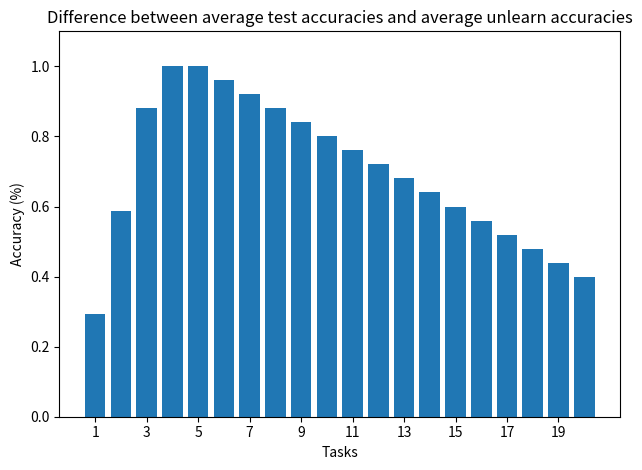

What is the sum of all values?

14.0